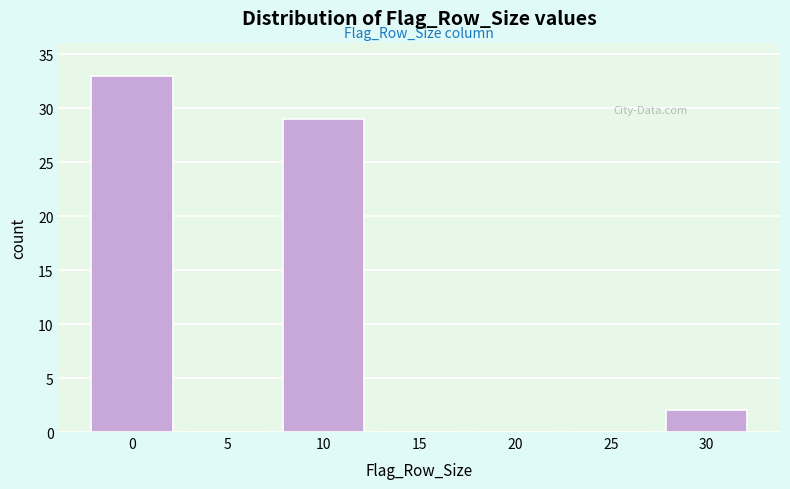

Reading left to right, what are all the values shown in this chart?

0=33	5=0	10=29	15=0	20=0	25=0	30=2